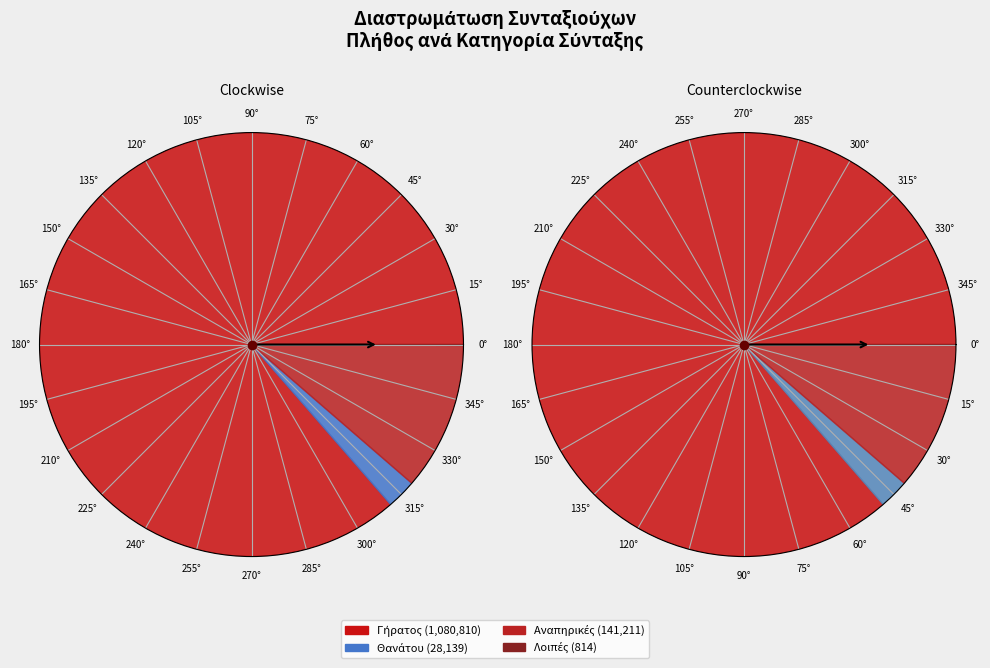

What percentage is the Γήρατος slice, to the nearest percent?

86%